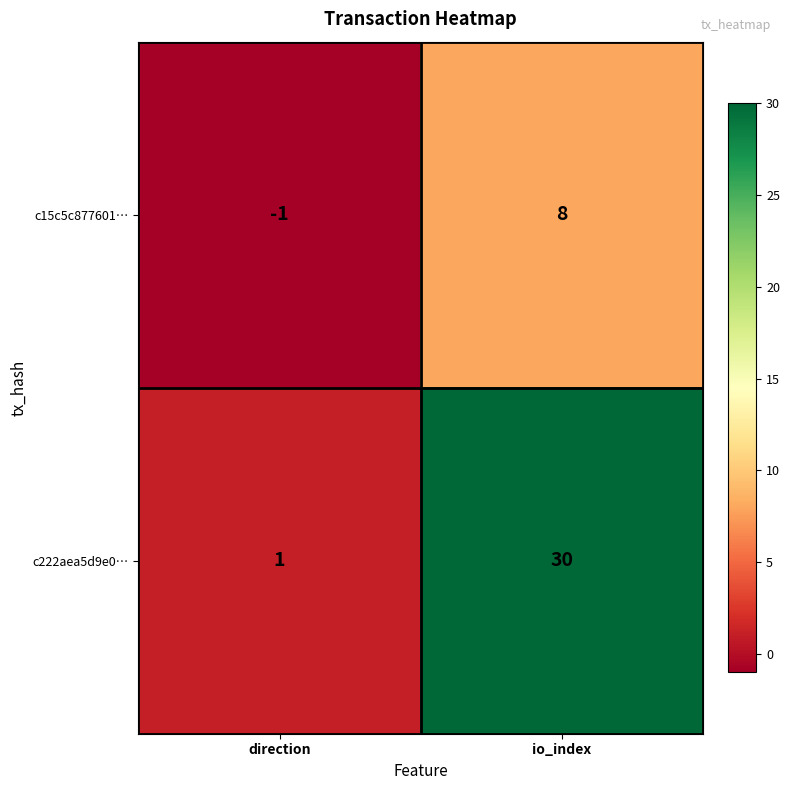

What is the sum of all c222aea5d9e0… values?

31